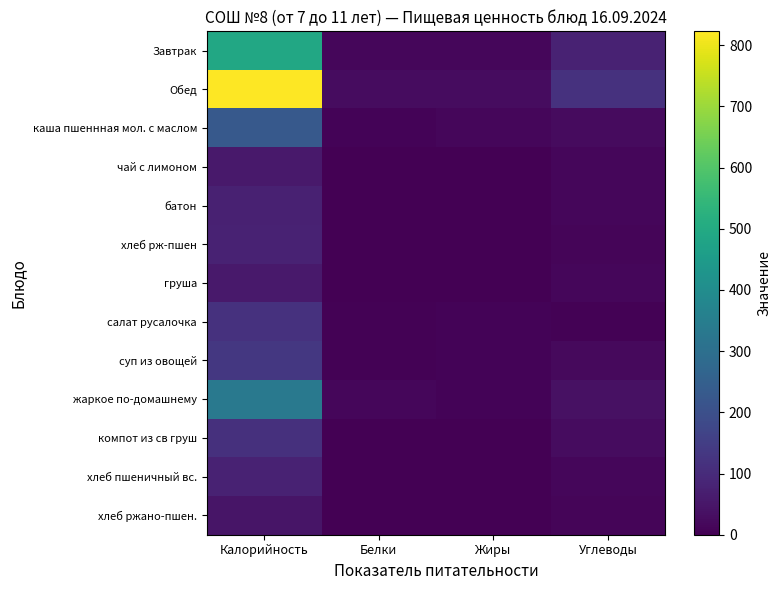

Between Углеводы and Калорийность, which is larger?

Калорийность